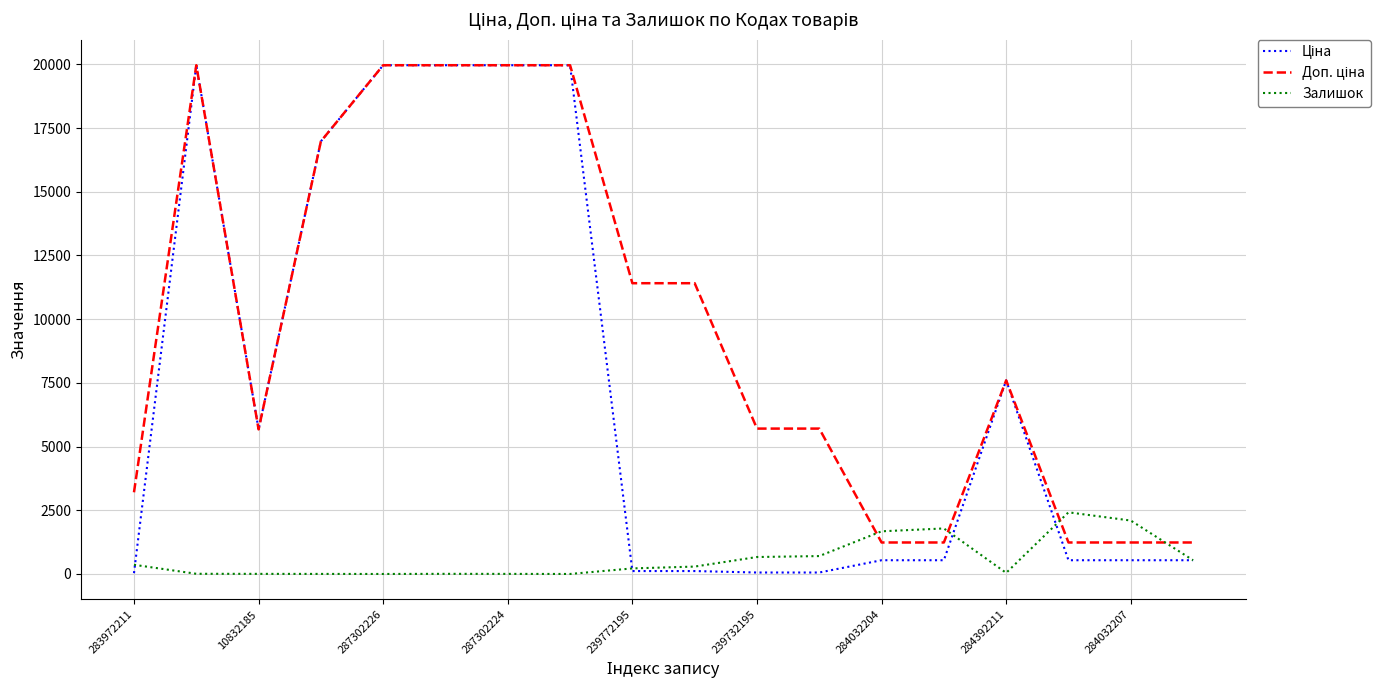

What is the greatest value displayed?

19964.2